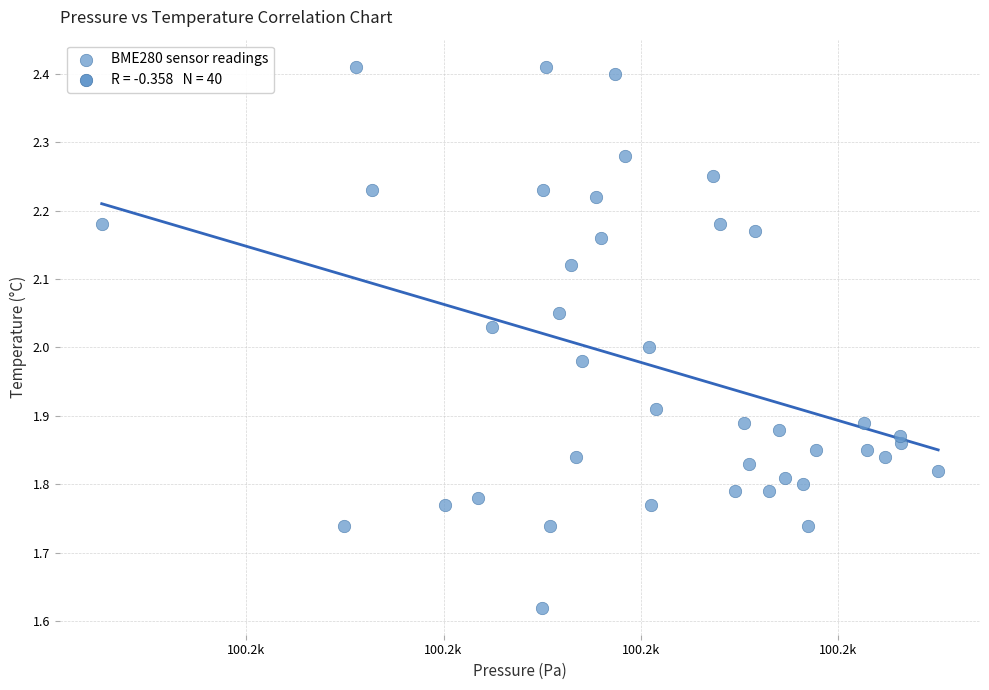

What is the range of Y values (max minus min)?

0.8